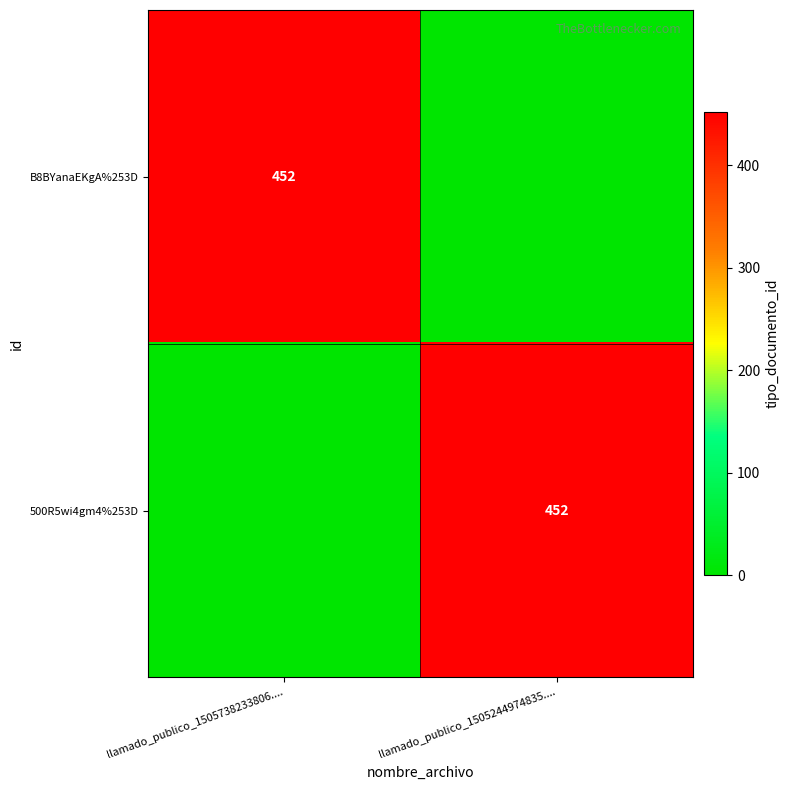

True or false: 500R5wi4gm4%253D has a value of 452 at llamado_publico_1505244974835.....

True